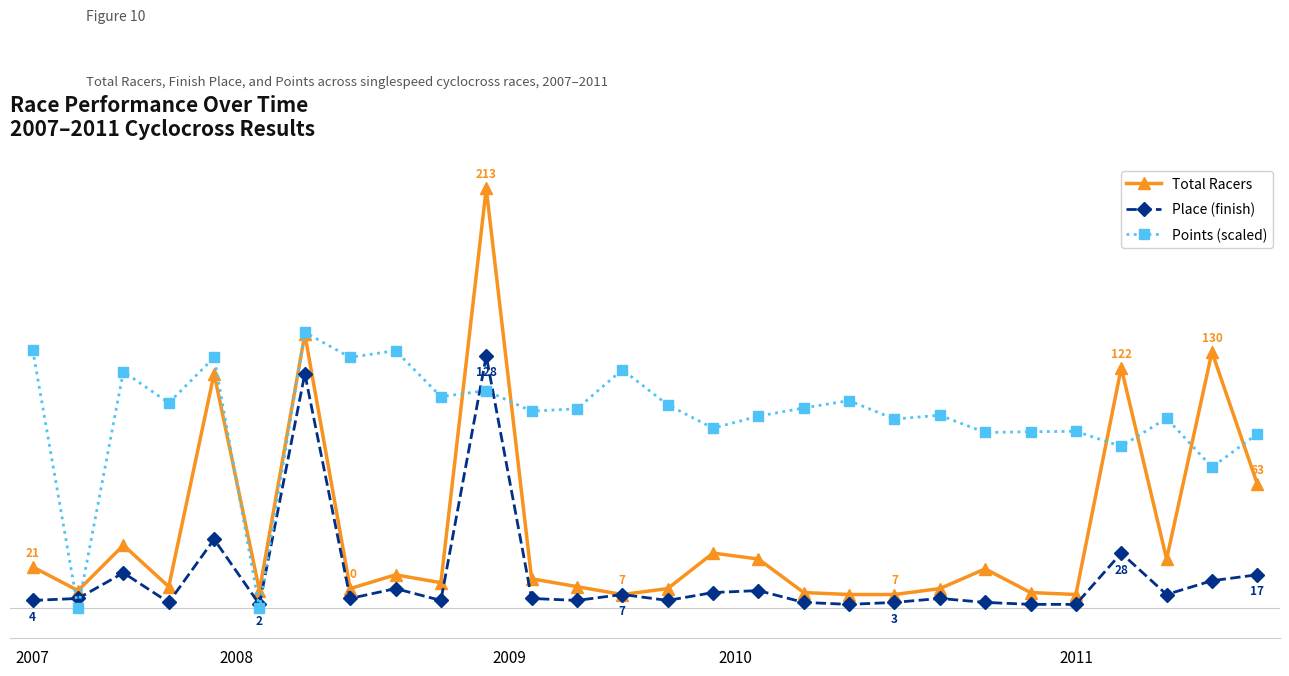

Rank the series by their average value, from highest to lowest.

Points (scaled), Total Racers, Place (finish)